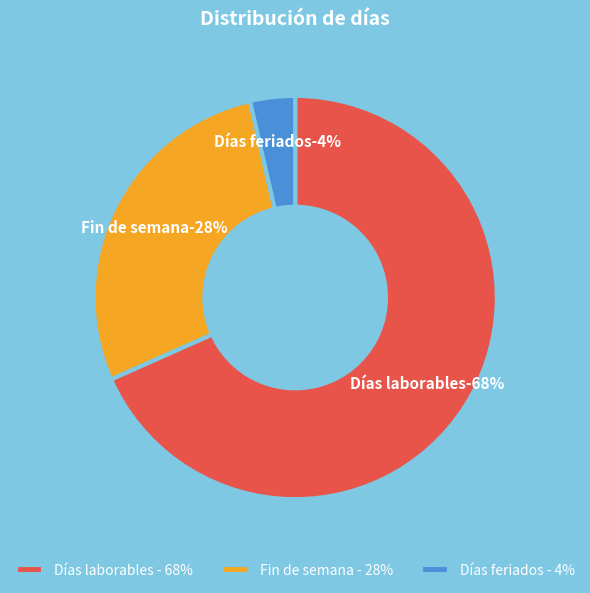

To the nearest percent, what is the difference between the Fin de semana and Días feriados slice percentages?

24%